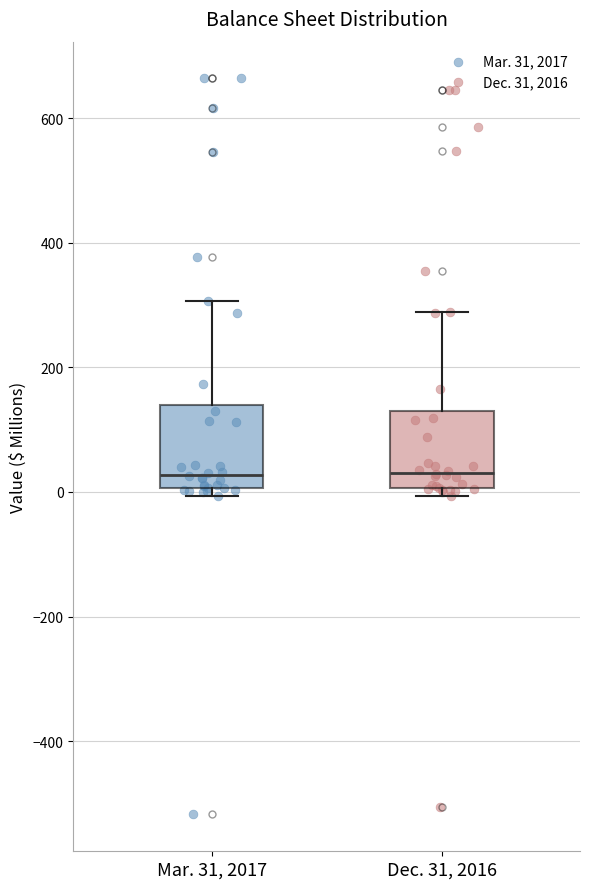

Reading left to right, transcribe this box plot: for each box, give where its median line is, the range the box spans, and where its two whiskers end, as read against the y-axis. The values are not printed on the chart, so give them approximately, as read against the axis.

Mar. 31, 2017: median 20, box 0 to 140, whiskers 0 (just below the box's lower edge) to 300
Dec. 31, 2016: median 40, box 0 to 120, whiskers 0 (just below the box's lower edge) to 280